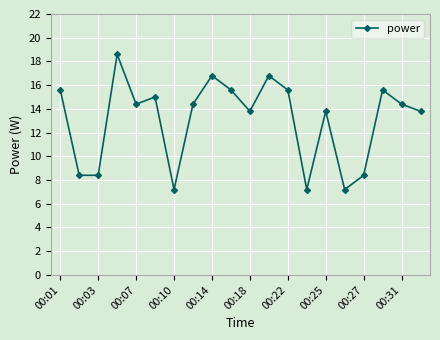

True or false: there are more than 2 points higher than both neighbors.

True